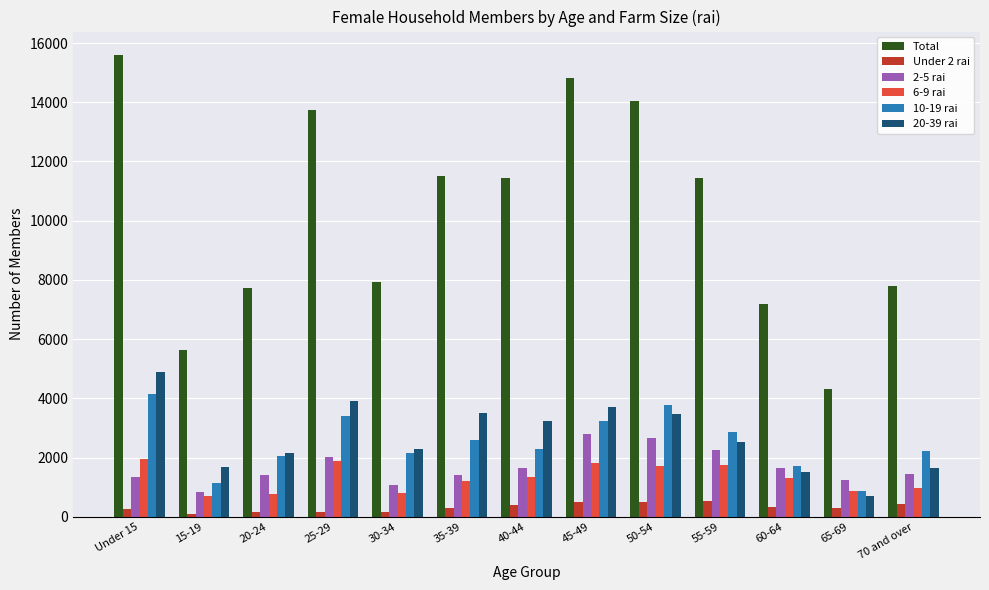

Is it true that 20-39 rai equals 3521.2 at 35-39?

True